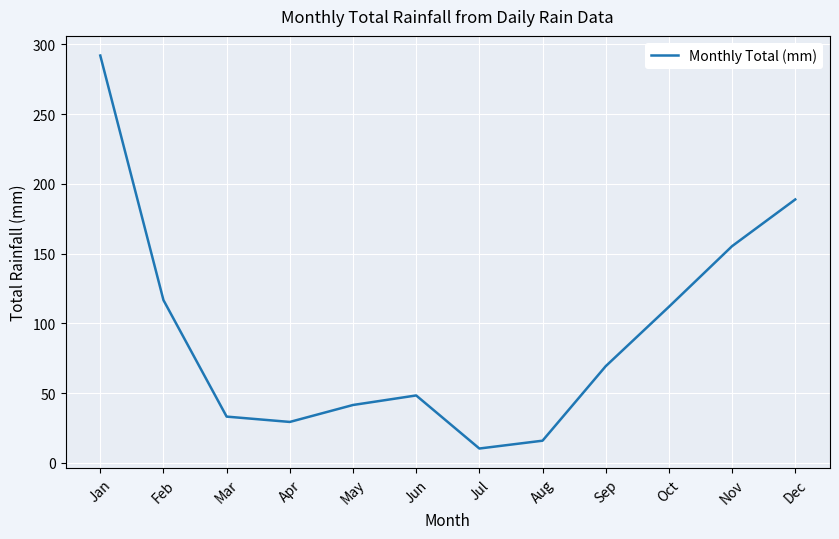

Where is the first local minimum?

Apr